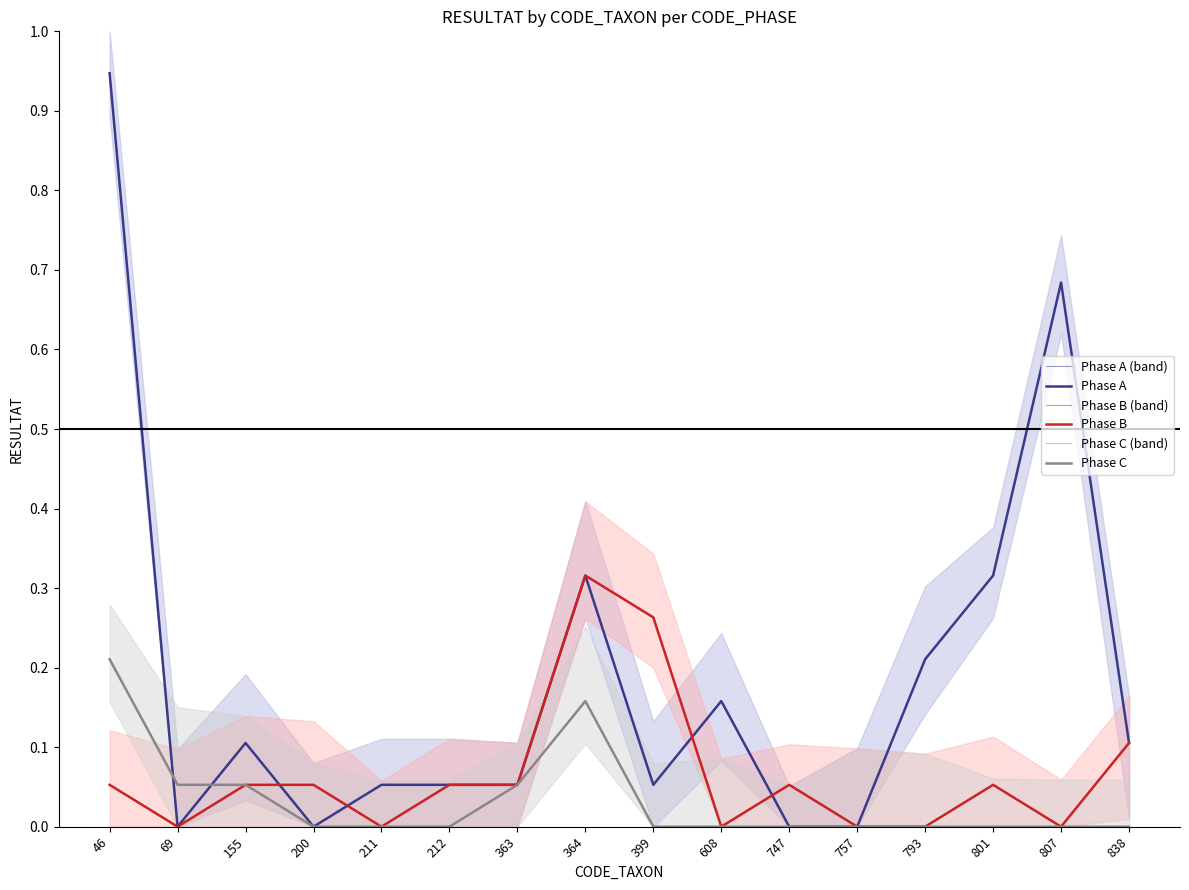

What is the difference between the highest and lowest values at 364?

0.2